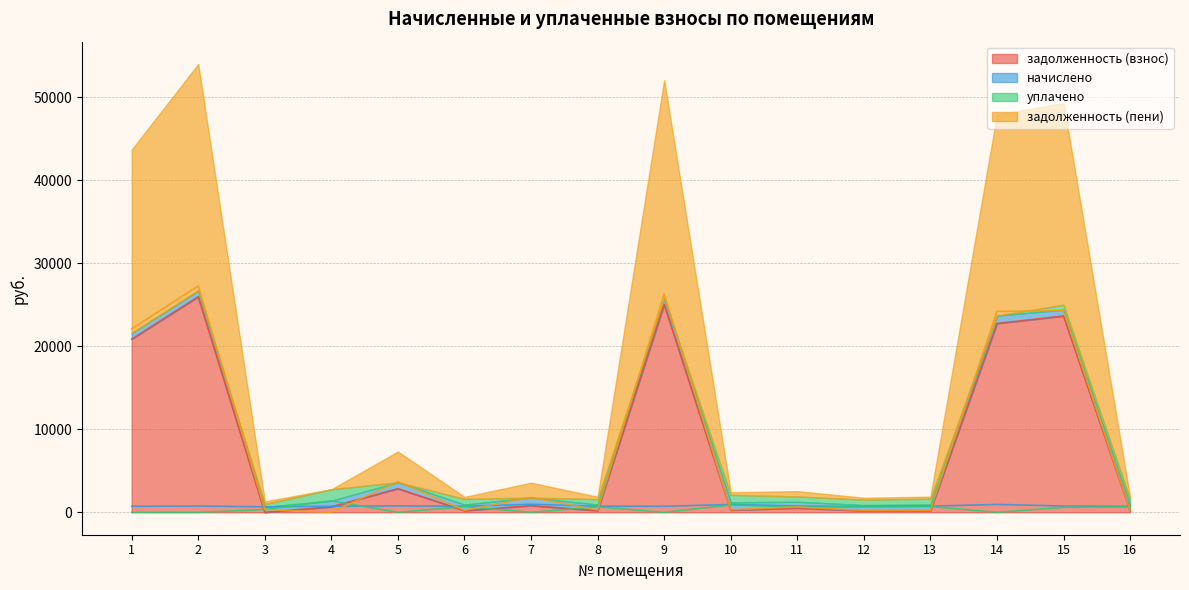

List the labels in order of начислено value, largest first.

7, 14, 10, 5, 11, 15, 2, 13, 8, 4, 6, 9, 1, 16, 12, 3